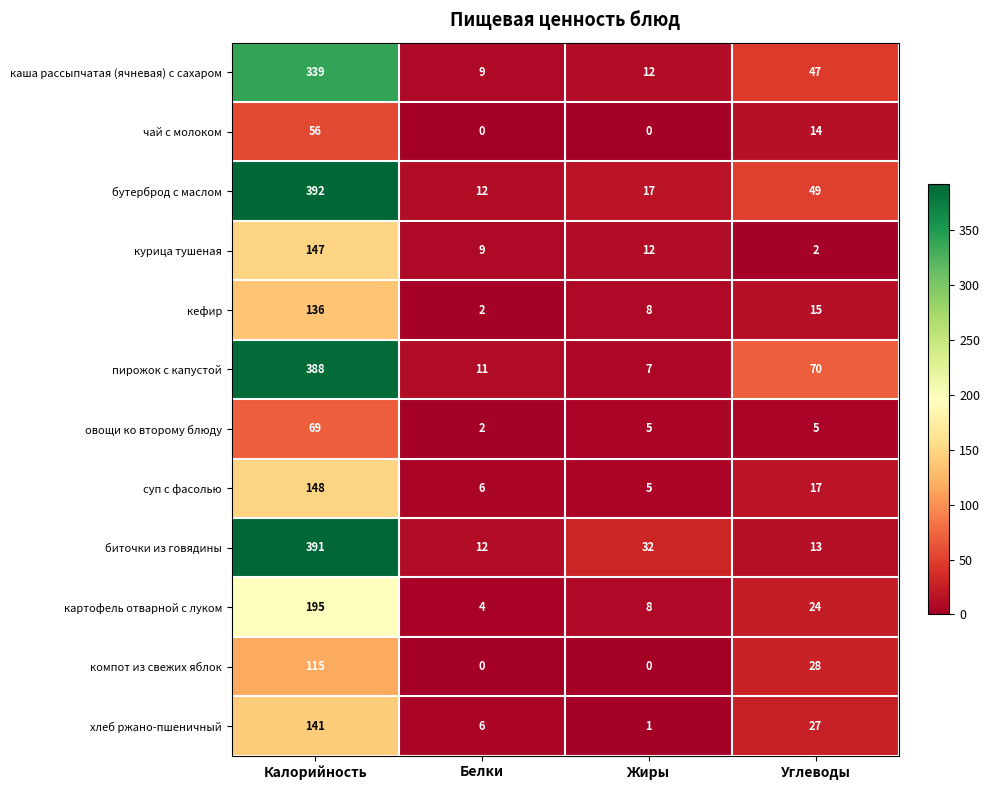

Which category has the lowest value in the каша рассыпчатая (ячневая) с сахаром series?

Белки